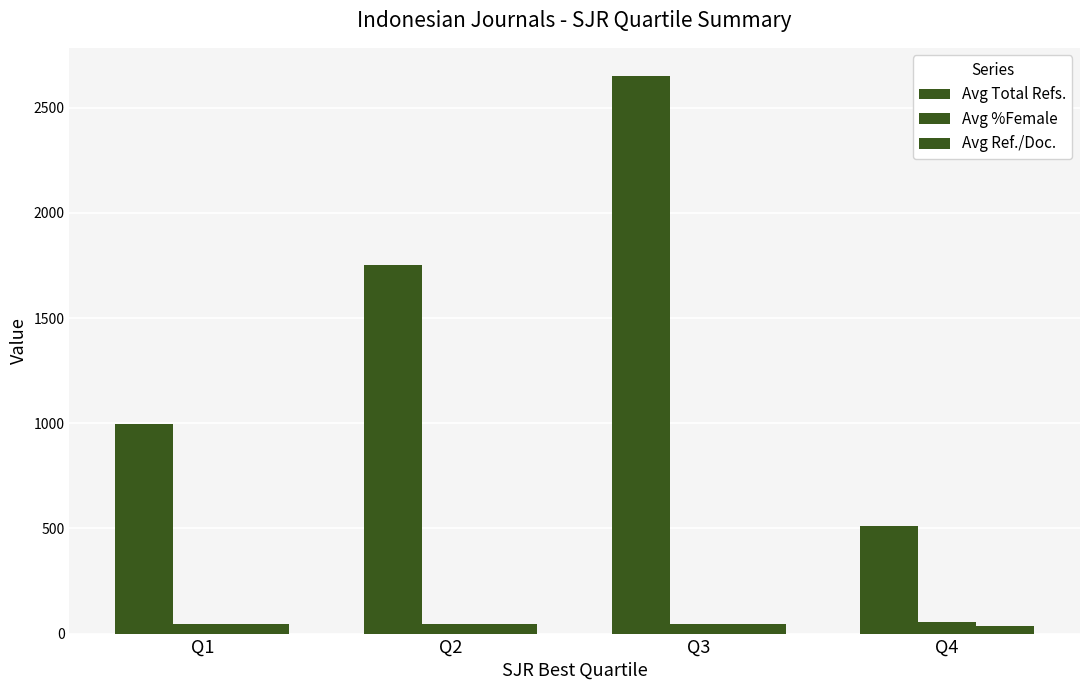

Which series has the largest total across all categories?

Avg Total Refs.